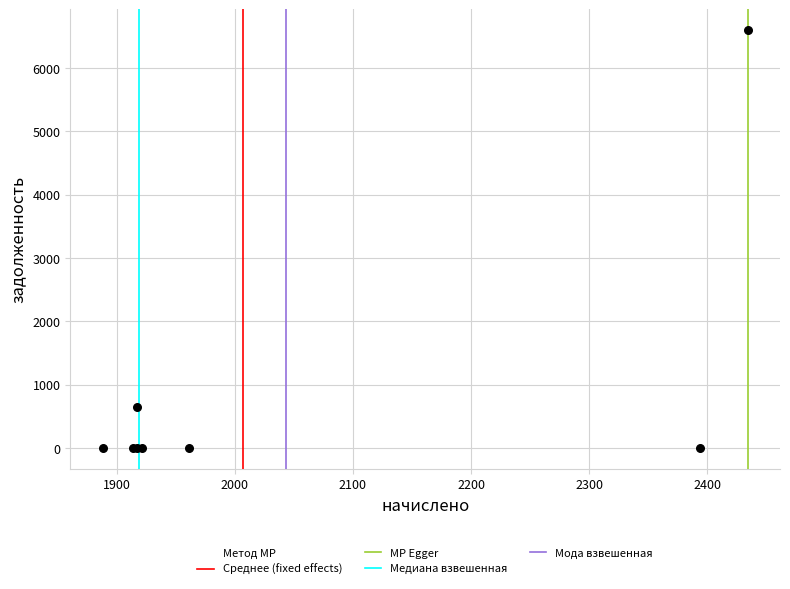

What Y value in the scatter plot is closest to 3296?

643.2